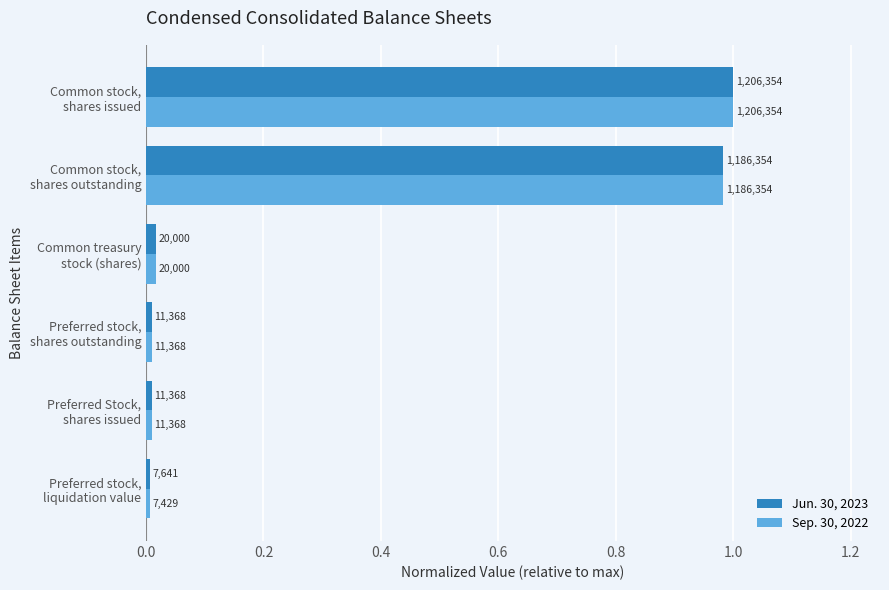

What are all the series names shown in the legend?

Jun. 30, 2023, Sep. 30, 2022